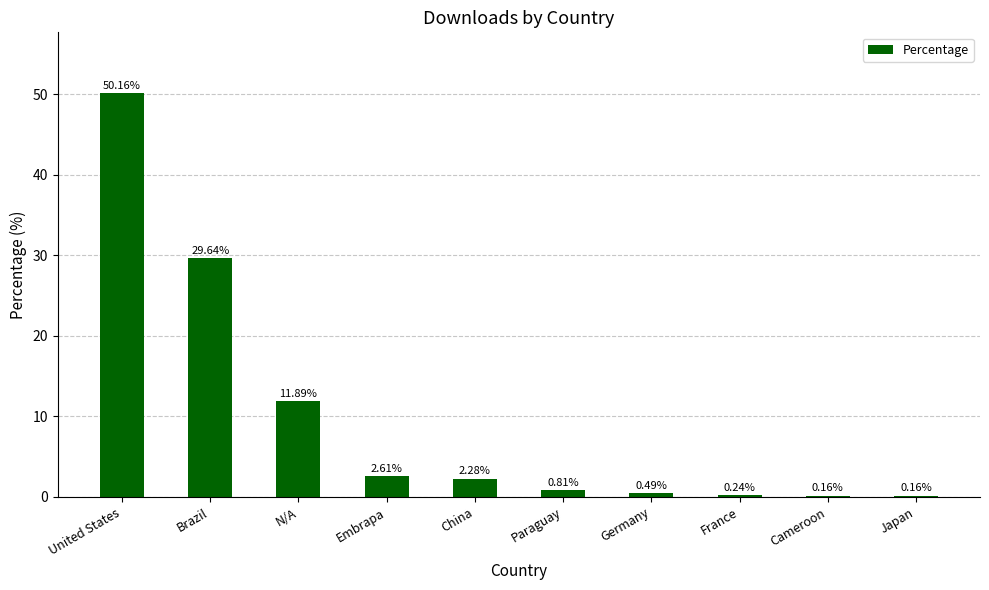

What is the sum of the values at United States and Brazil?

79.8